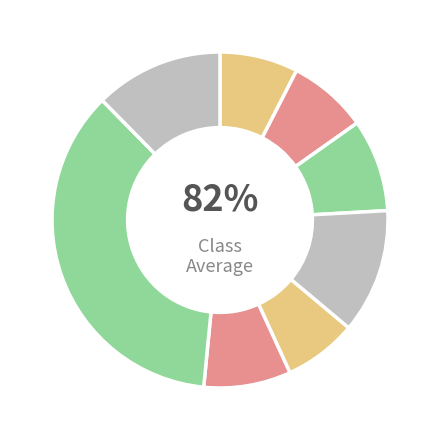

Is 39 the majority of the pie?

No